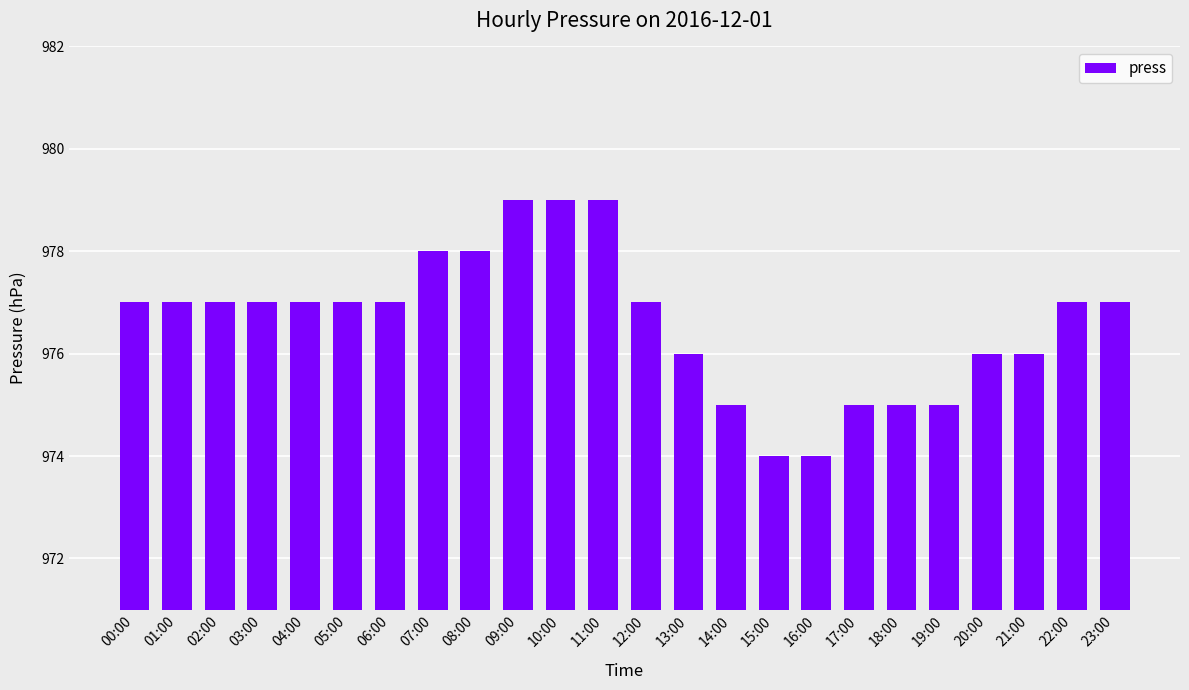

What is the label of the 10th bar from the right?

14:00